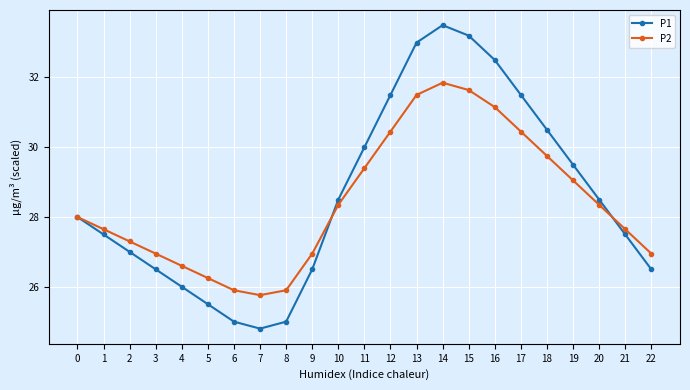

List the series in order of their peak value, highest first.

P1, P2